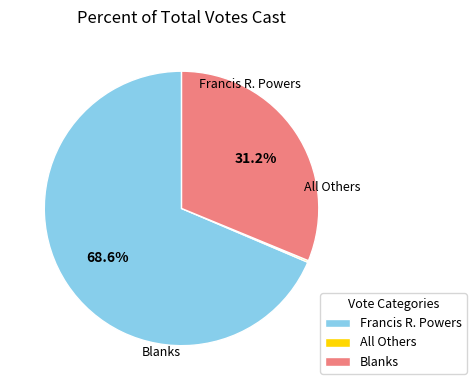

How much of the chart is everything except Francis R. Powers?

31.4%